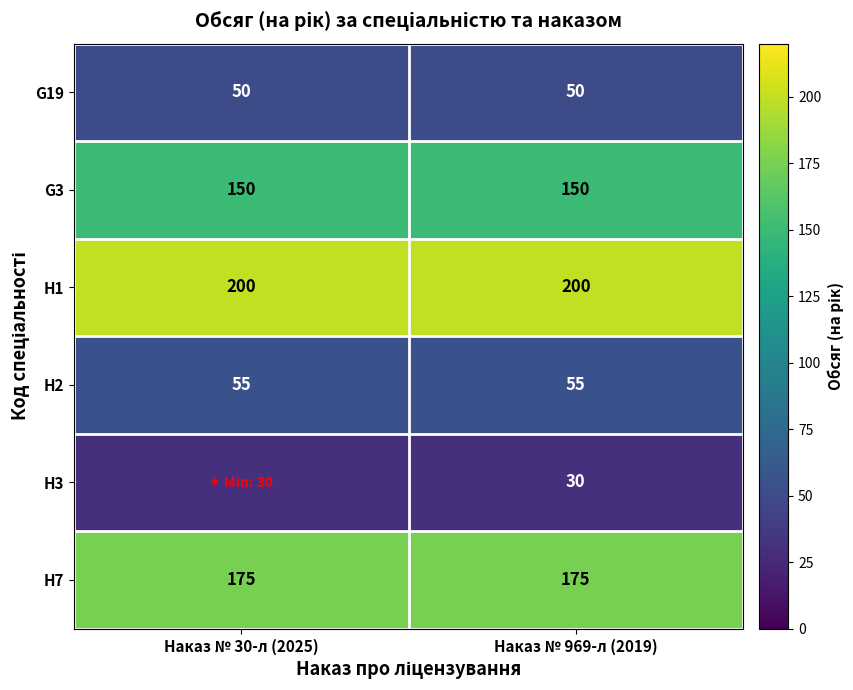

At how many categories does at least one series exceed 139?

2